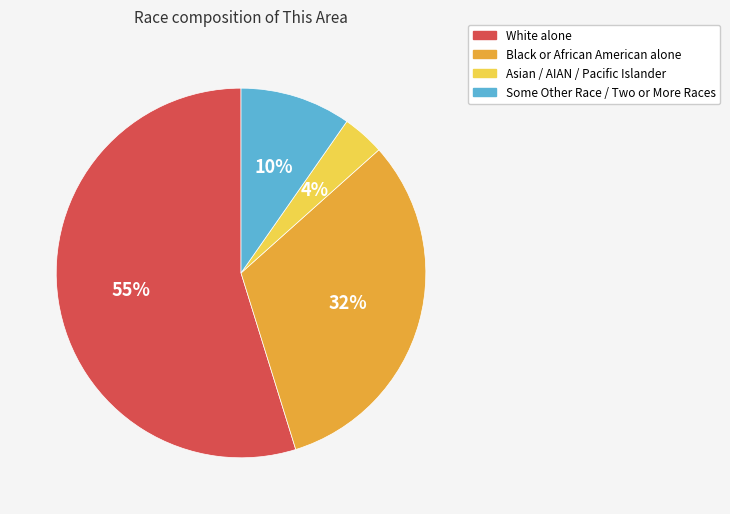

Does any single category account for the majority?

Yes